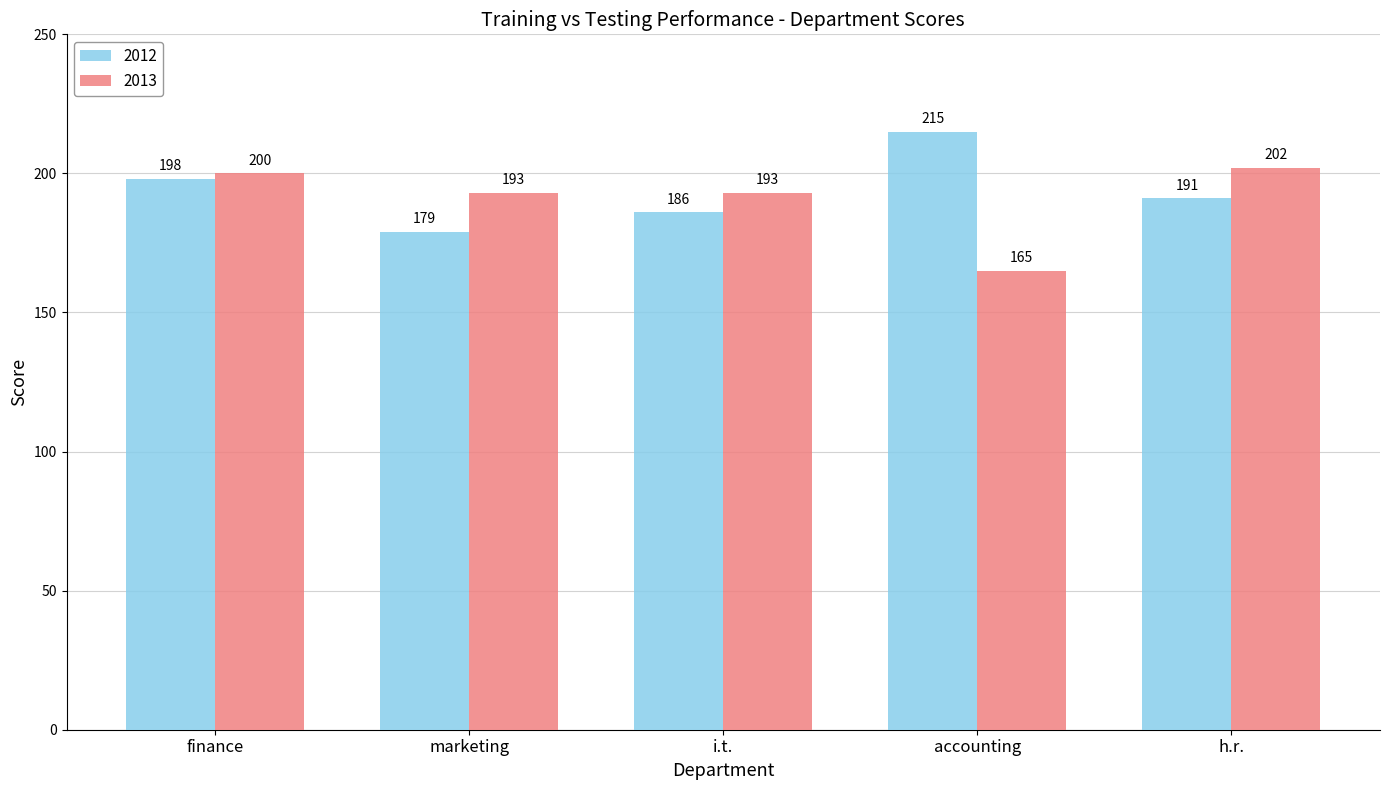

What is the label of the 4th bar from the left?

accounting